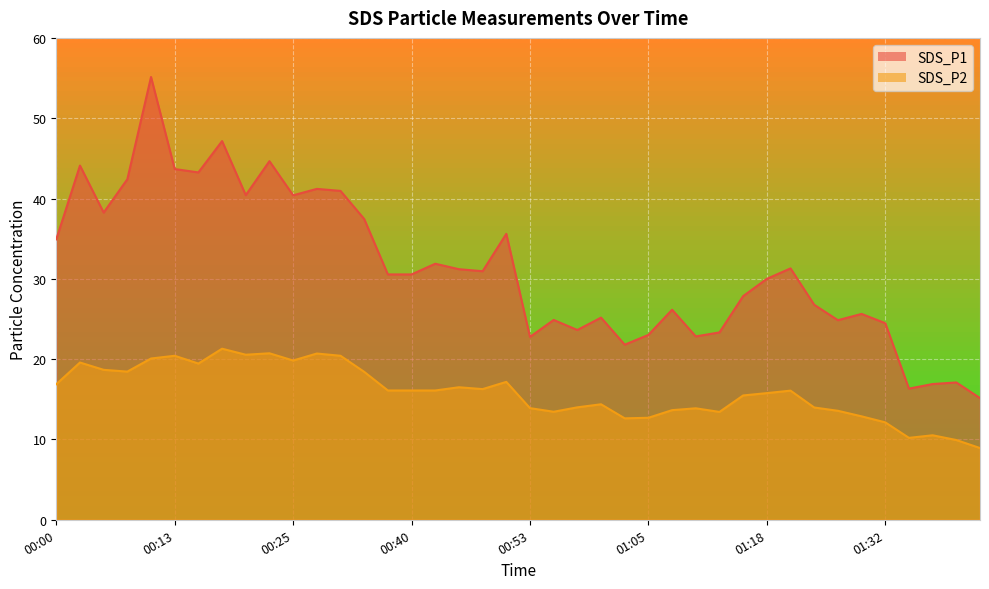

True or false: SDS_P2 and SDS_P1 cross at least once.

False